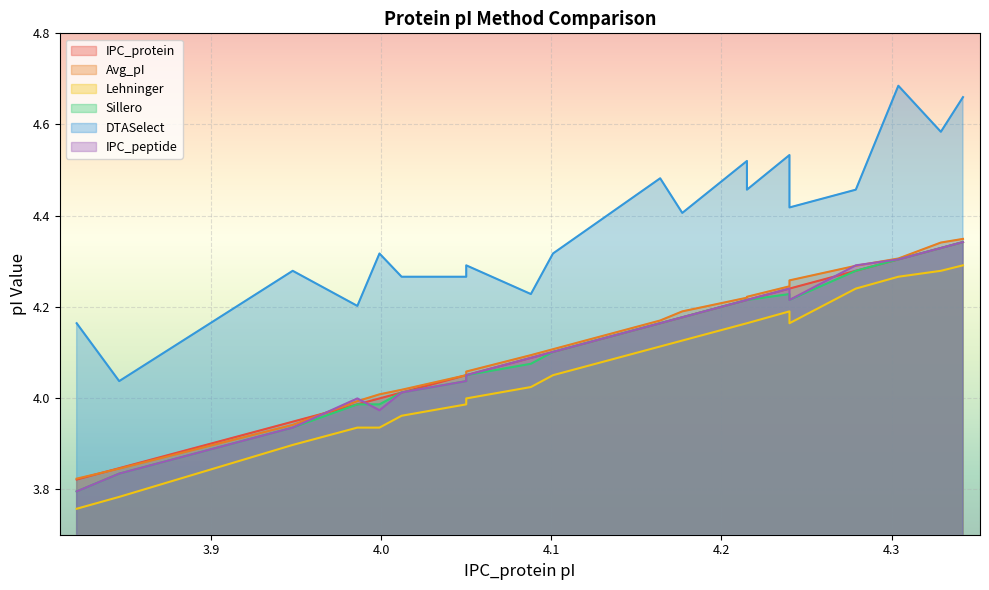

What is the minimum value for IPC_peptide?

3.8